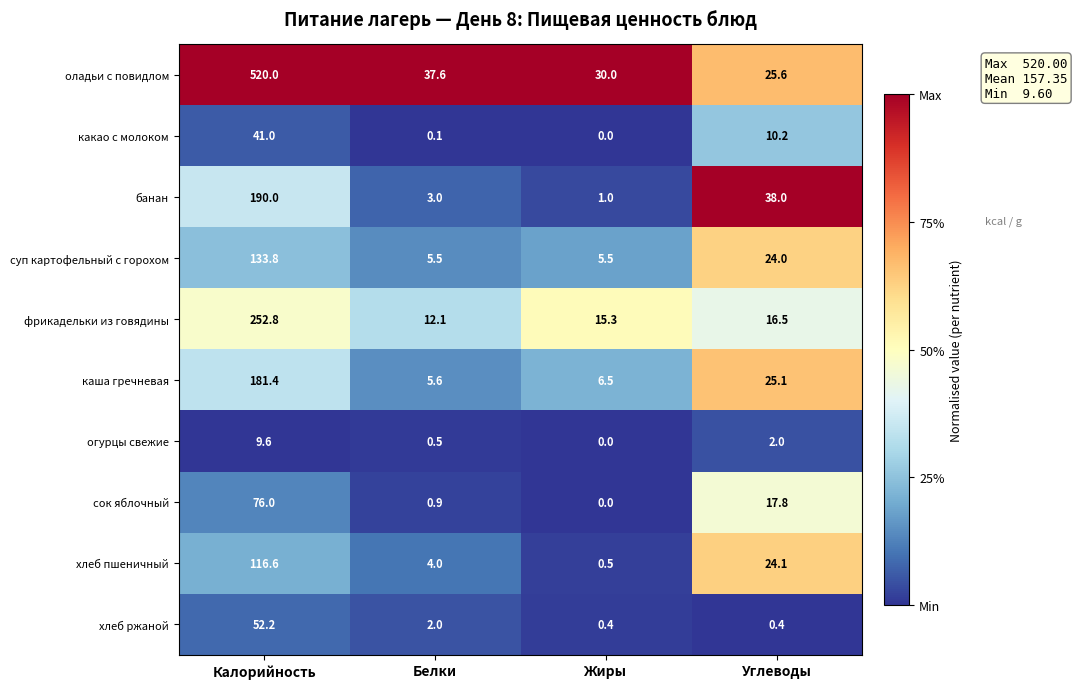

How many series are shown in this chart?

10